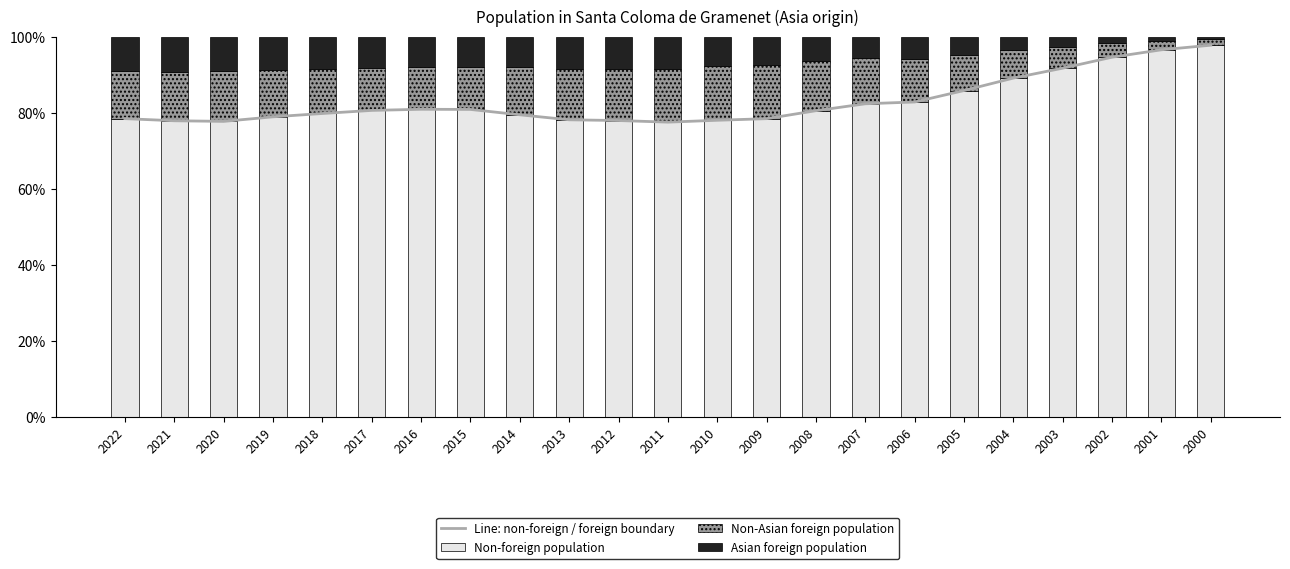

True or false: Asian foreign population has a value of 0.6 at 2000.

True